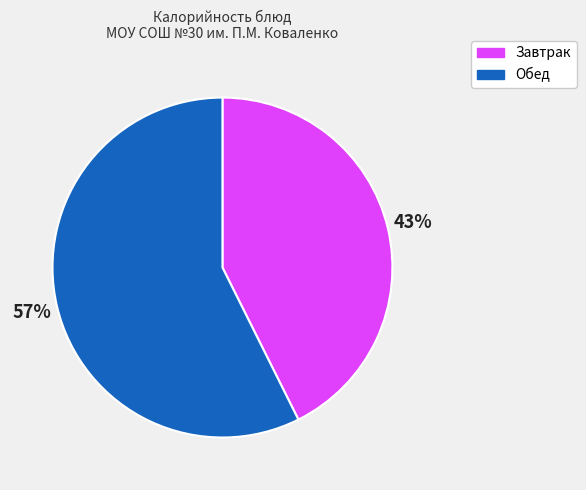

Is there a majority slice in this chart?

Yes